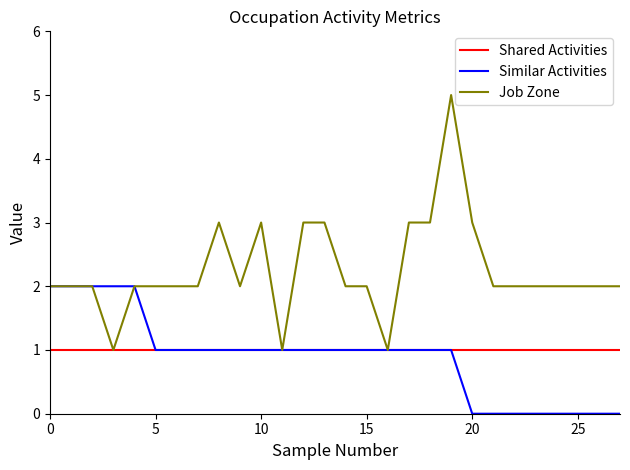

Rank the series by their maximum value, from lowest to highest.

Shared Activities, Similar Activities, Job Zone